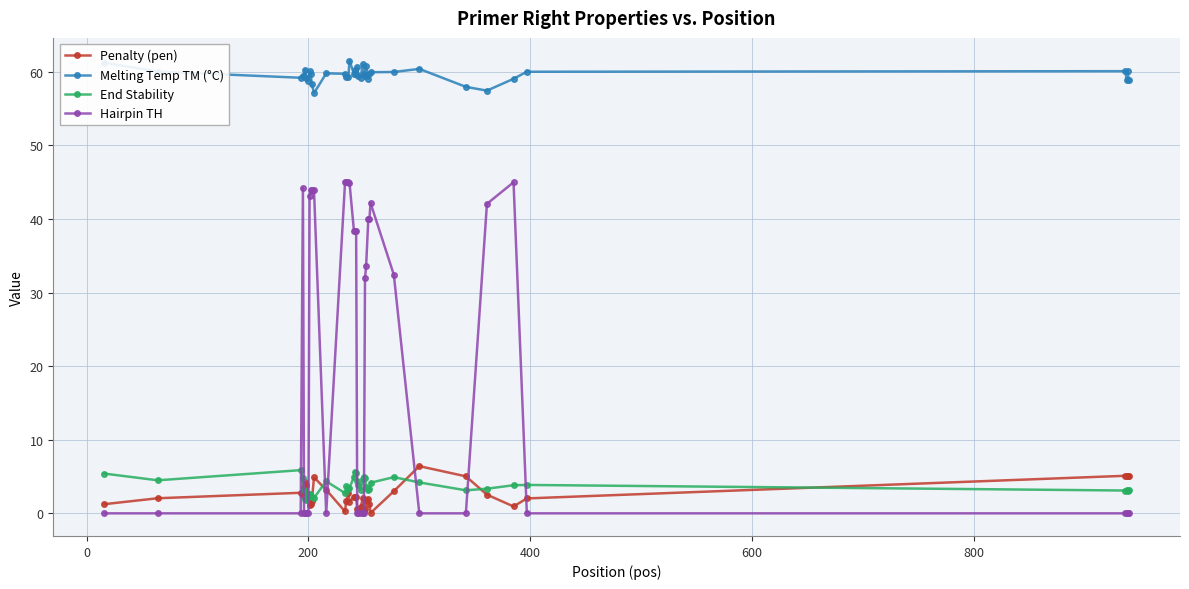

True or false: Penalty (pen) and Melting Temp TM (°C) intersect in this chart.

False